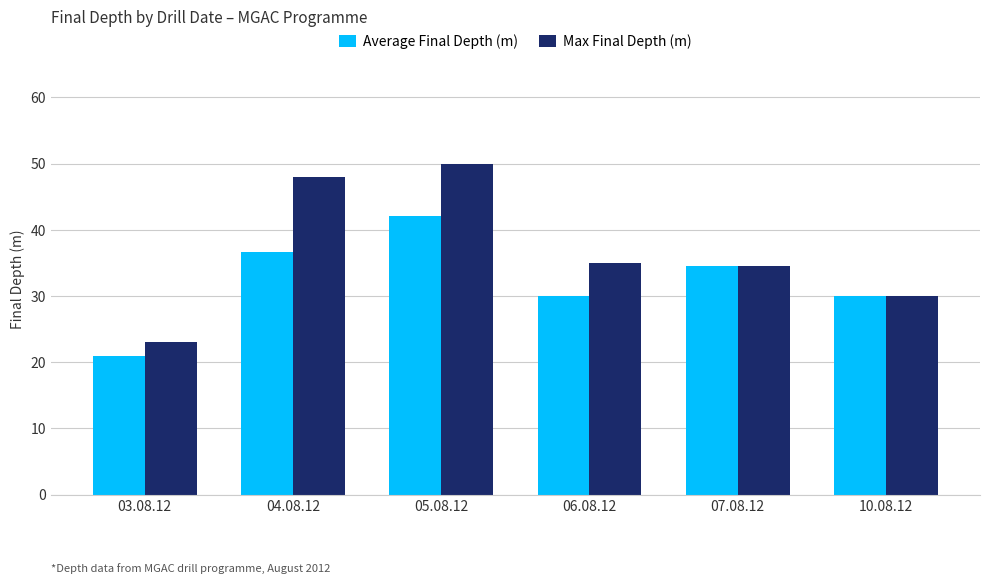

How many values in the Average Final Depth (m) series exceed 34?

3